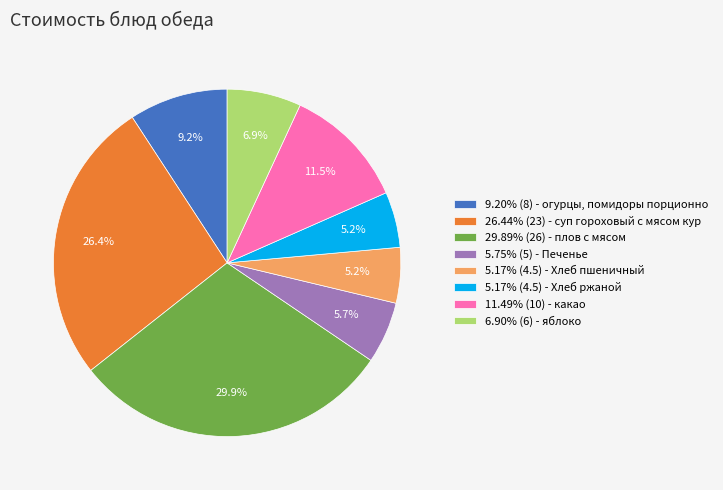

To the nearest percent, what is the average slice percentage?

12%